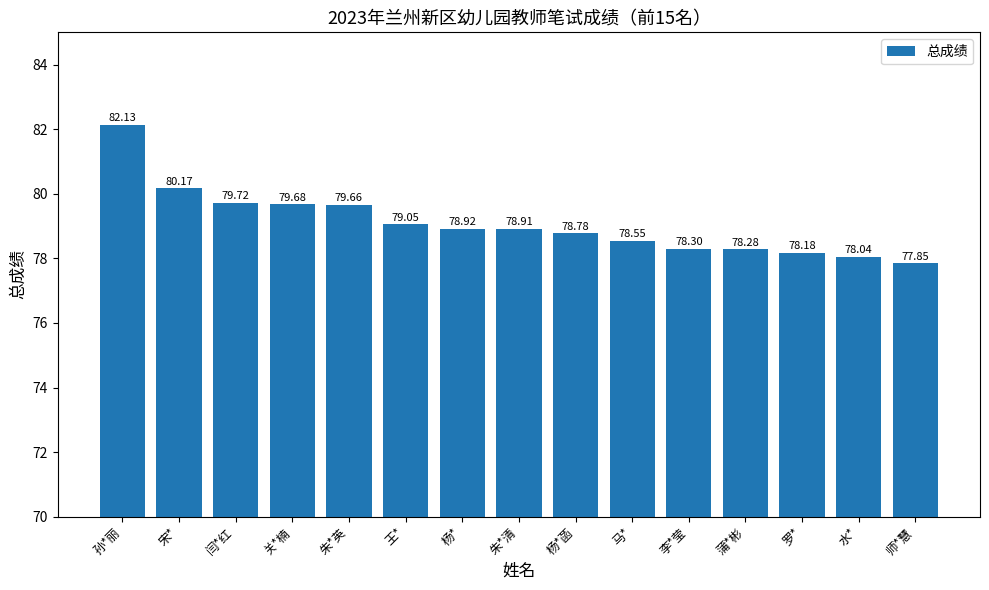

Between 李*莹 and 杨*菡, which is larger?

杨*菡